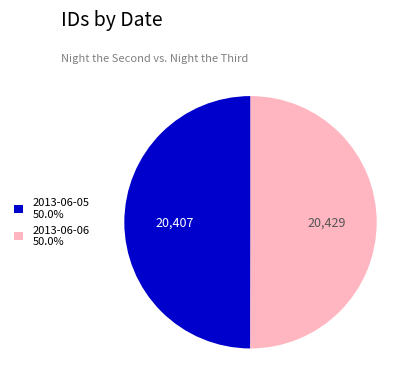

How many slices are in this pie chart?

2